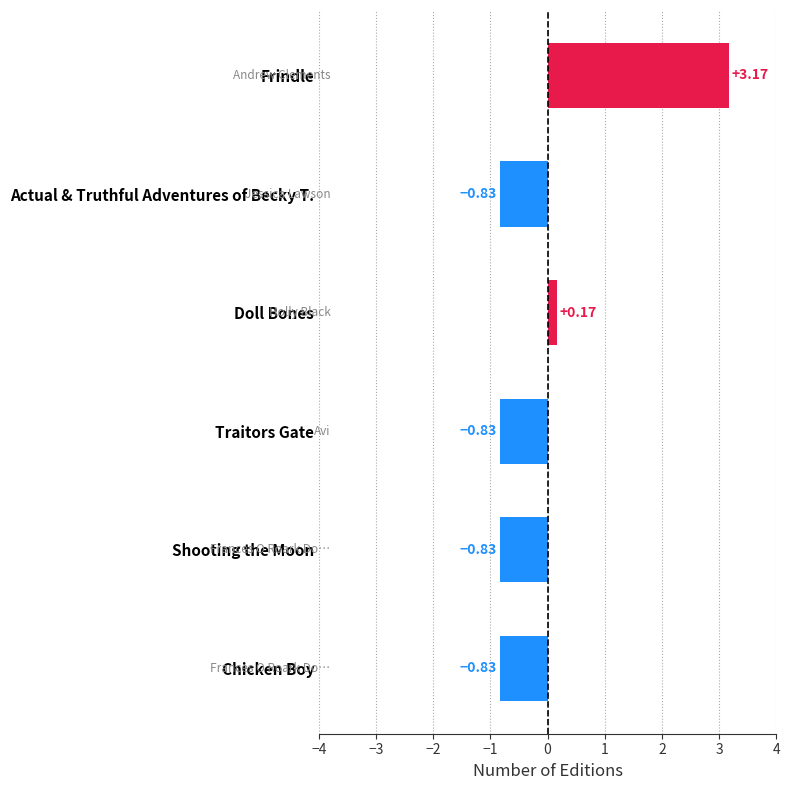

How many series are shown in this chart?

1